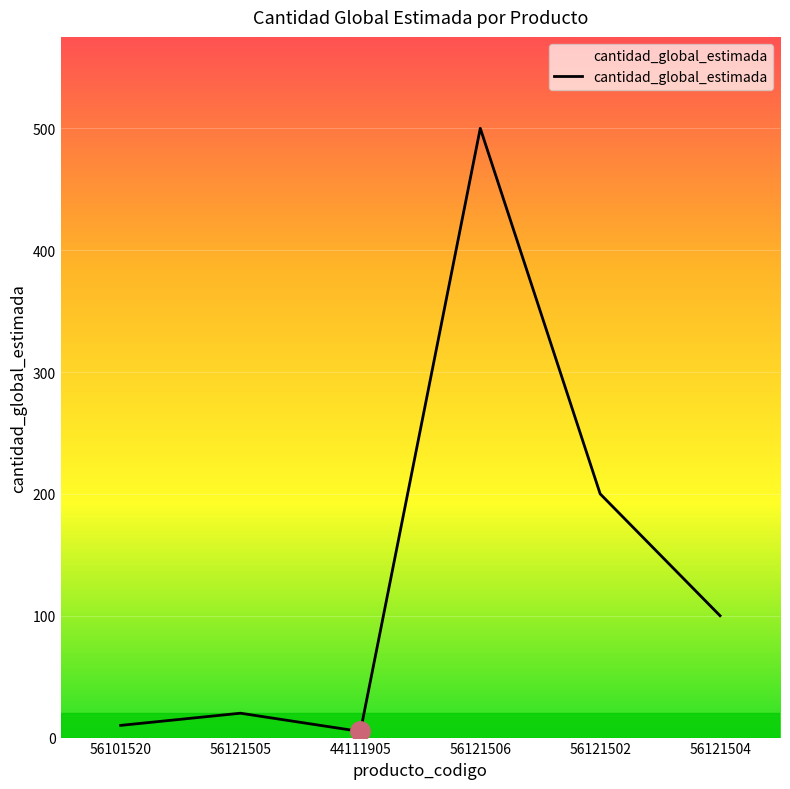

What is the label of the 5th point from the left?

56121502